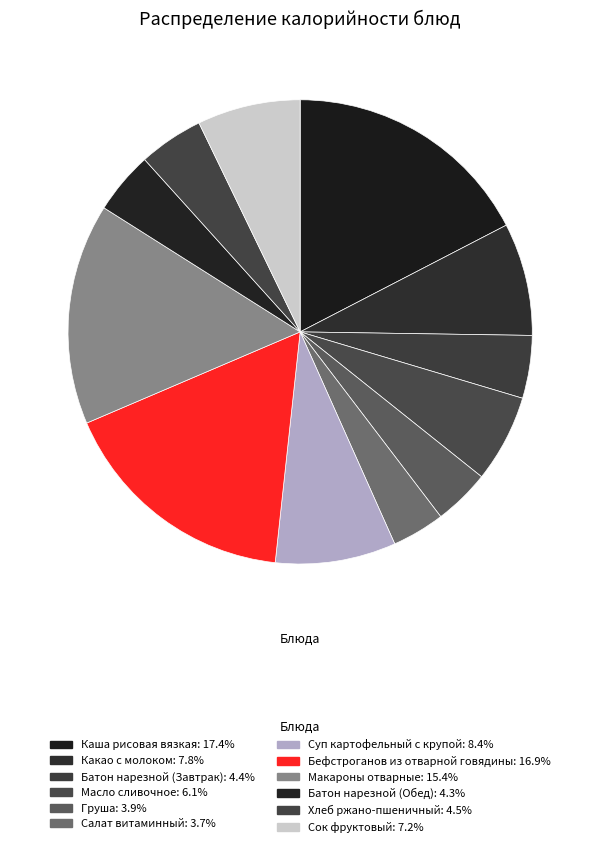

What percentage is the Груша slice, to the nearest percent?

4%